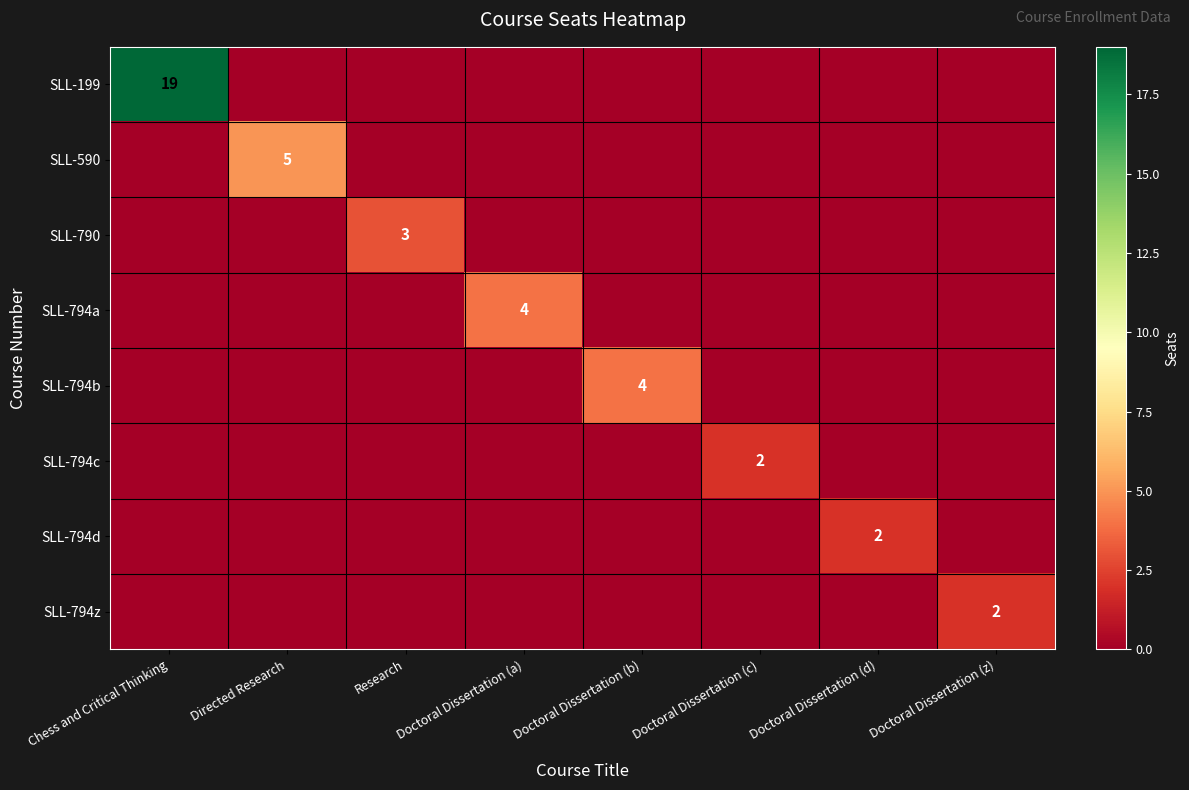

True or false: SLL-794d has a value of 1 at Doctoral Dissertation (d).

False